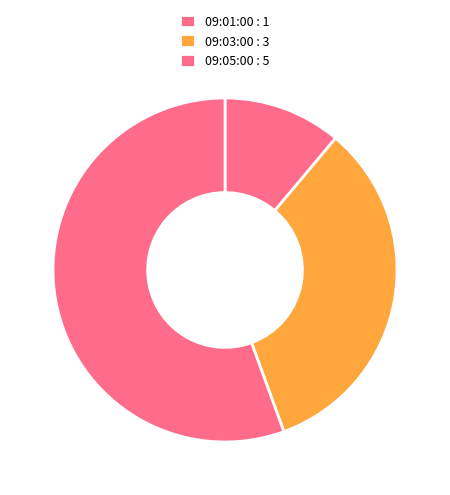

How many slices are in this pie chart?

3